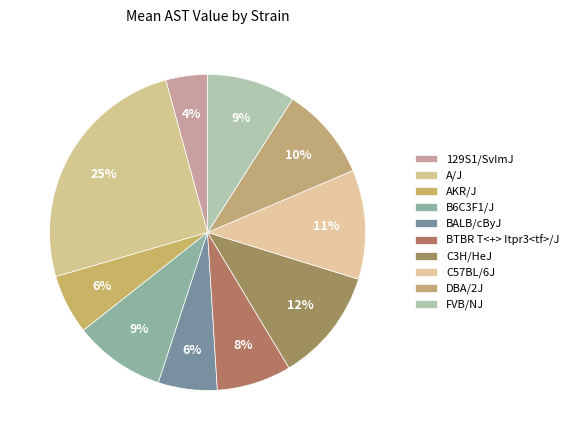

How many segments does this pie chart have?

10